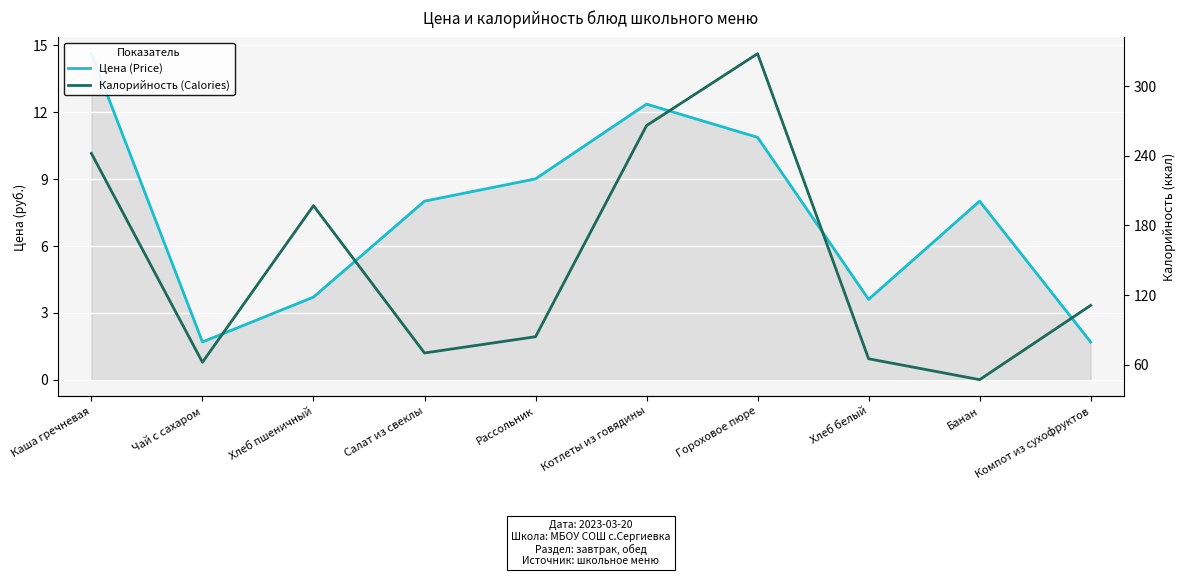

What is the label of the 3rd point from the right?

Хлеб белый